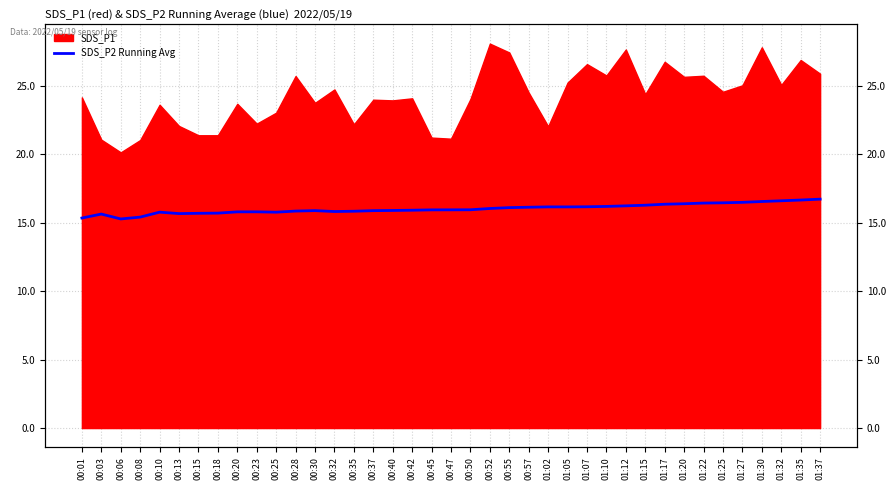

Which has a higher value, 00:13 or 01:32?

01:32